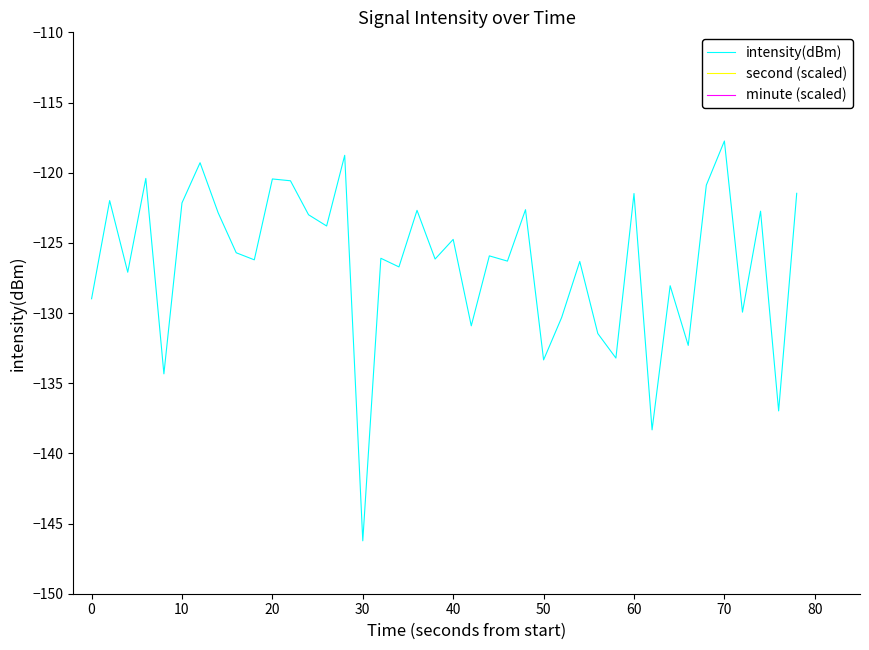

Which series has the largest range (max minus min)?

intensity(dBm)